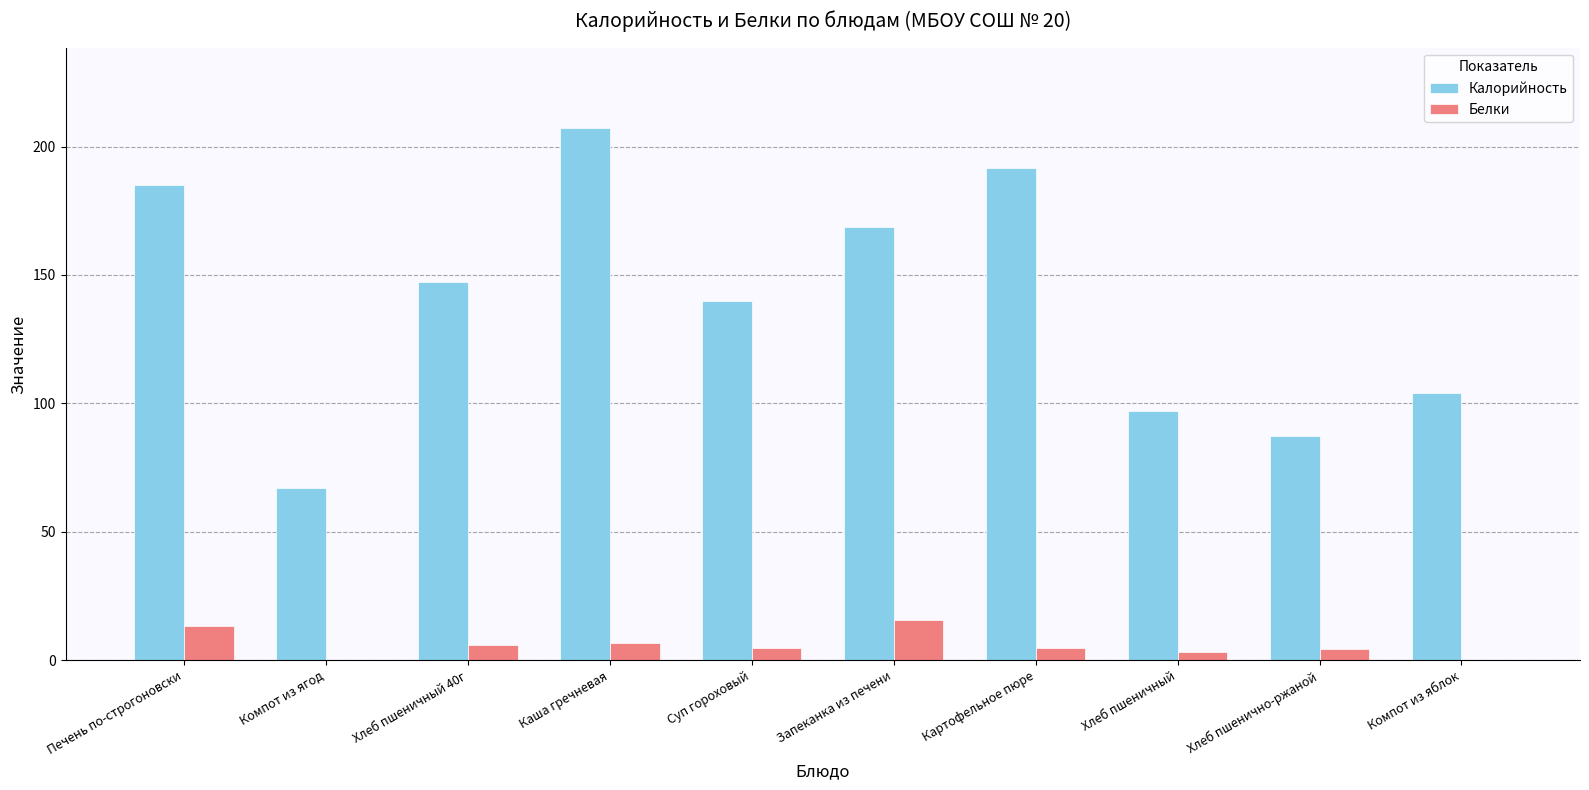

What is the sum of all Калорийность values?

1395.4